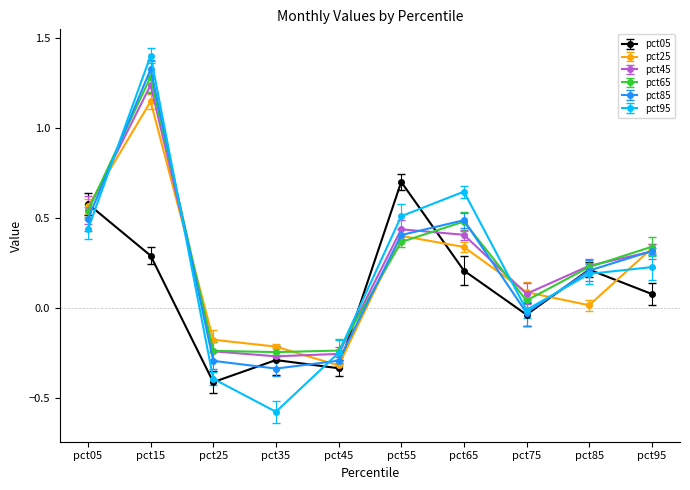

Which label corresponds to the largest value in the chart?

pct15